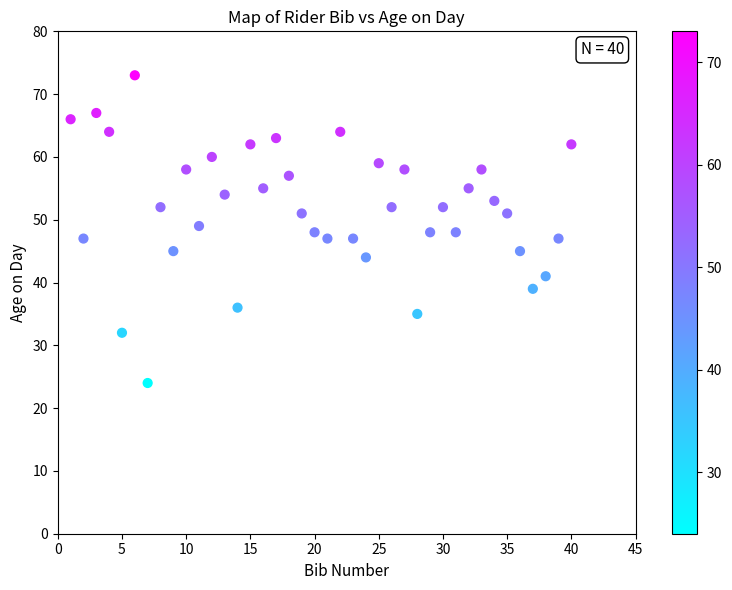

What is the range of X values (max minus min)?

39